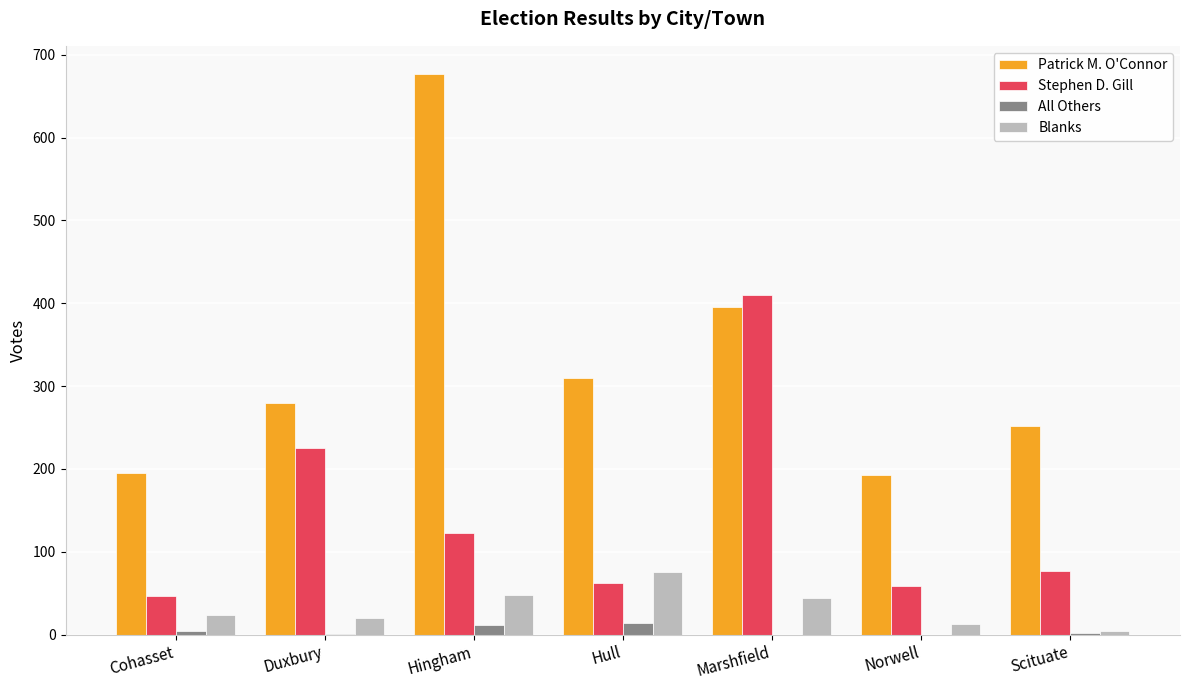

What is the sum of the All Others values at Marshfield and Hull?

14